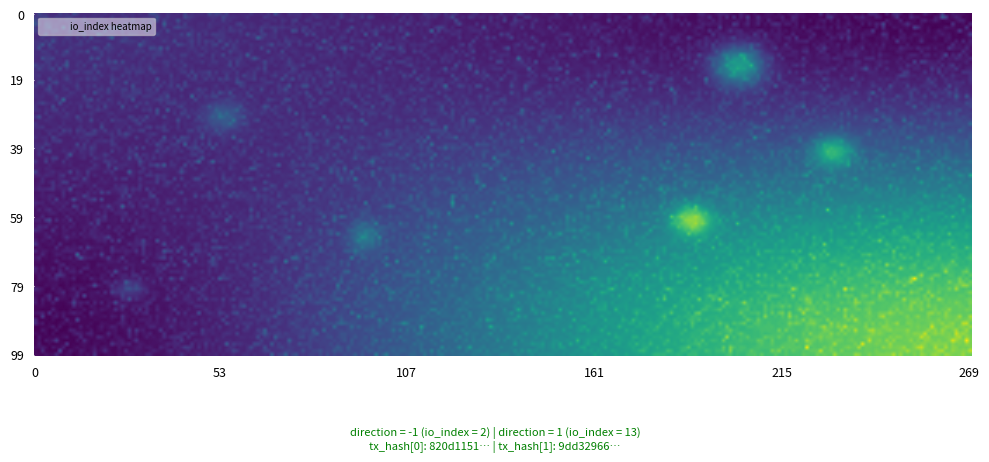

What is the difference between the maximum and minimum values in the 820d1151c88a5ecb70b4040a933ea8fe1ee6bb2 series?

3